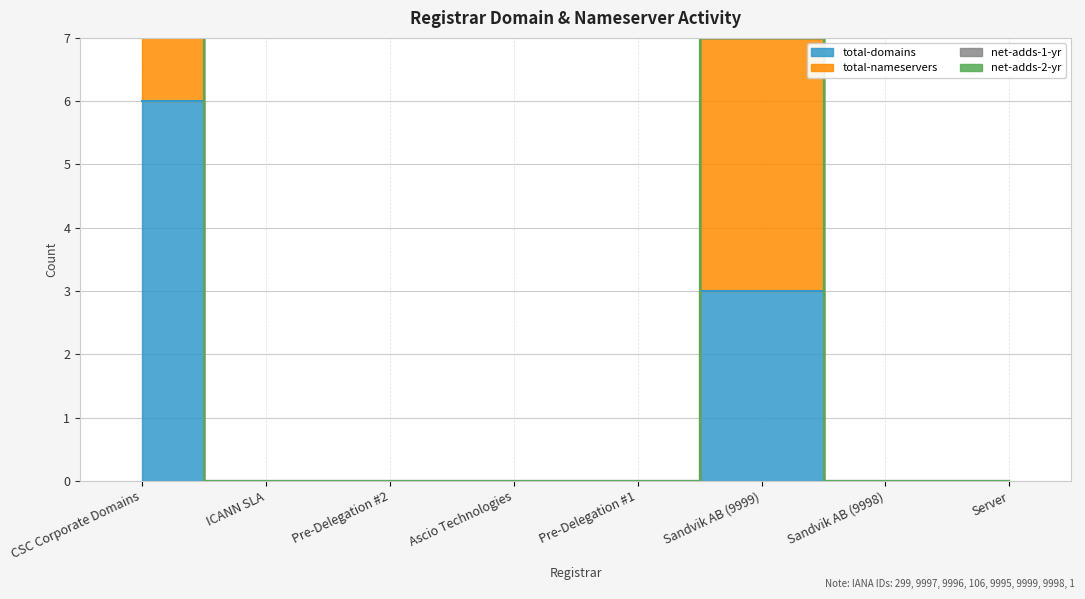

What is the label of the 7th point from the left?

Sandvik AB (9998)